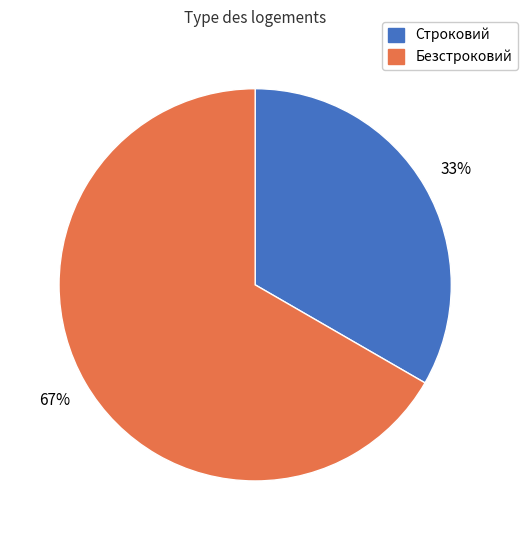

True or false: Строковий accounts for 26% of the total.

False